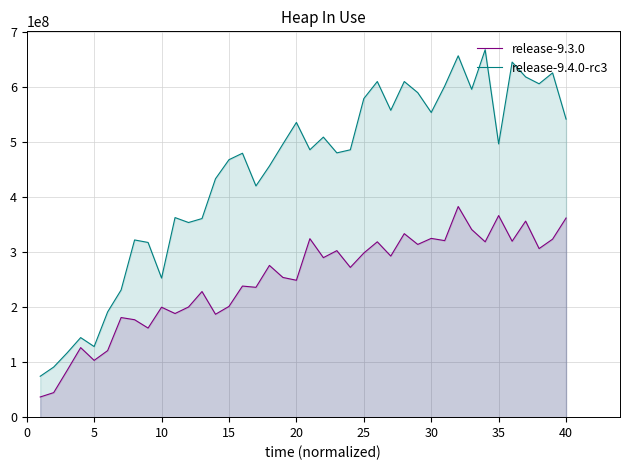

Reading right to left, what are all the values shown in this chart?

release-9.3.0: 362043024.4	323602480.8	306480647.0	356423691.2	319864058.3	366503842.2	318810600.3	341127653.8	382973014.1	320941913.8	325030601.2	314033243.6	333635658.9	292901381.1	318811475.0	298406583.1	272277780.6	302747684.9	289995186.8	324482336.3	248883410.1	254008015.2	275883358.6	236060076.8	238350045.1	201336266.6	187076837.3	228392546.9	200280163.7	188440739.8	199869267.3	161988946.5	177146285.2	181098898.8	120977815.4	103232295.7	126436234.6	85151915.7	44615102.3	36686457.4
release-9.4.0-rc3: 541829226.4	625942108.1	606088968.8	618625165.4	645557440.6	496805543.2	668057443.1	596035583.9	657004626.7	602098642.4	553959660.0	589973714.4	610231467.9	557894722.0	610223413.7	579201679.4	486084861.7	480506195.0	509176504.5	486161522.2	535835618.5	496564101.8	456610569.8	420396905.6	479842420.2	468086995.5	433432639.7	361093817.6	353877480.3	362846364.4	252936009.5	317630548.7	322172874.0	231249306.3	191311472.3	128393035.7	144649801.4	116955706.1	91080997.4	74354902.4